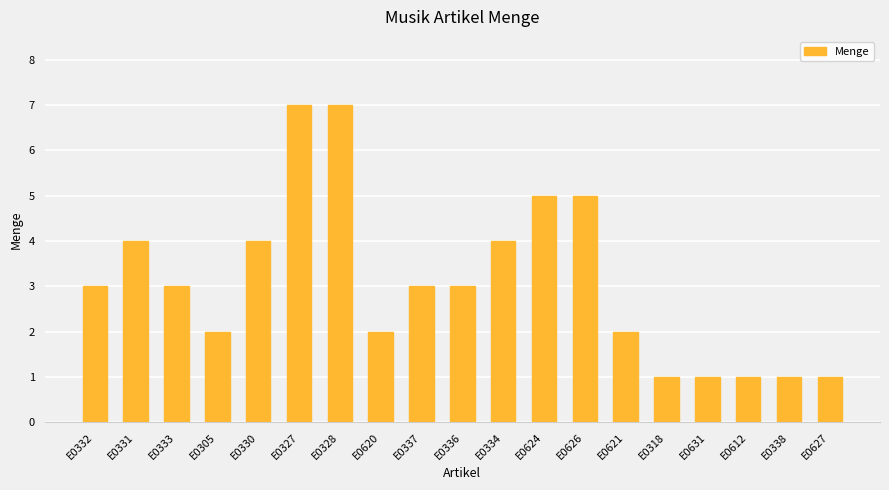

How many data points does each series have?

19